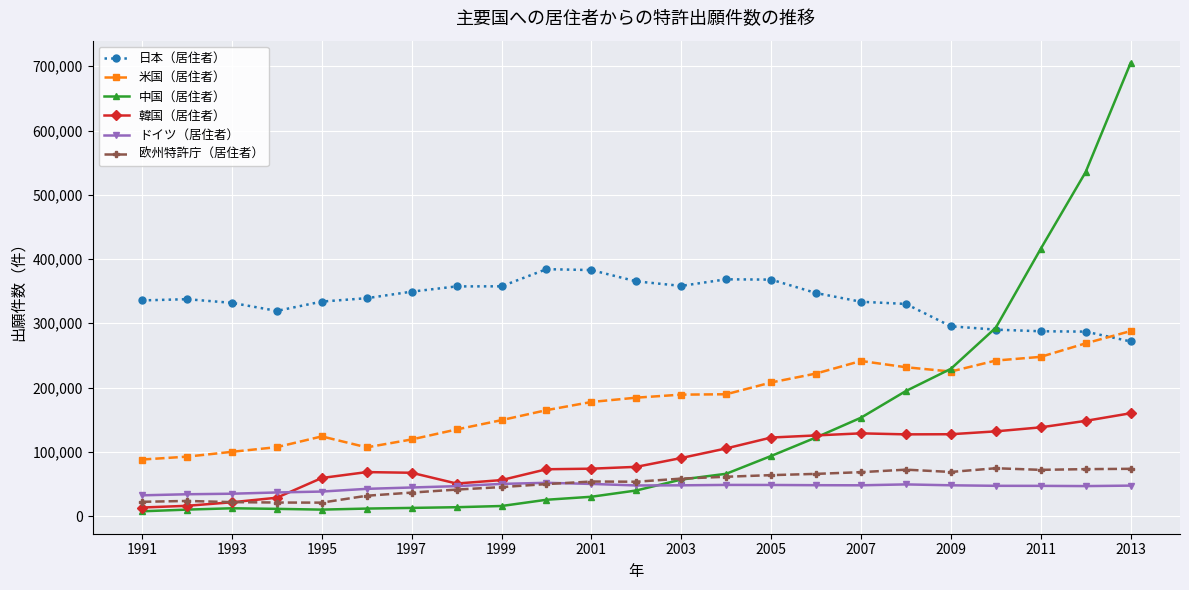

True or false: 米国（居住者） has more than 1 points higher than both neighbors.

True